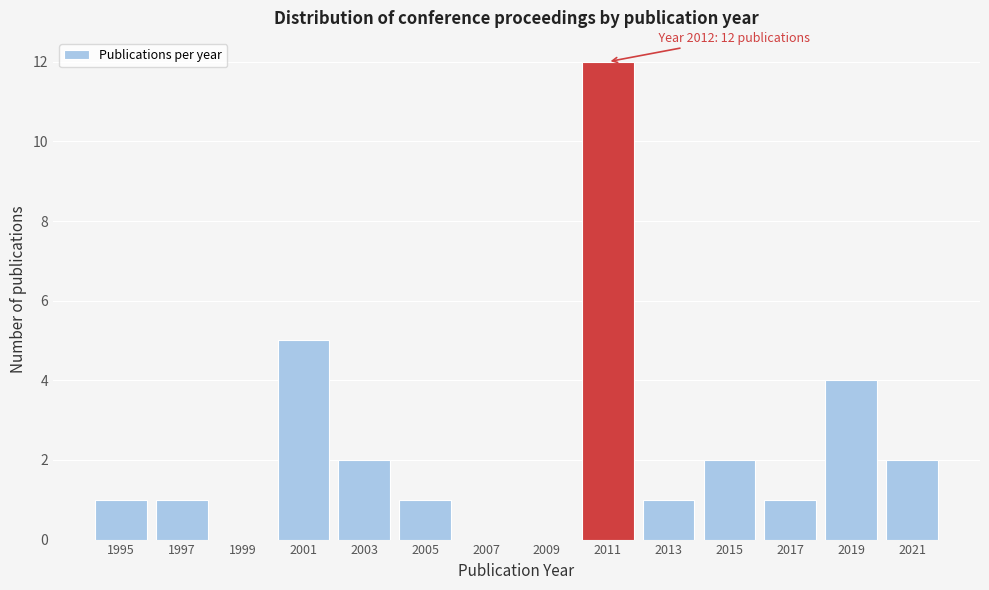

Reading left to right, transcribe all the data shown in this chart.

1995=1	1997=1	1999=0	2001=5	2003=2	2005=1	2007=0	2009=0	2011=12	2013=1	2015=2	2017=1	2019=4	2021=2